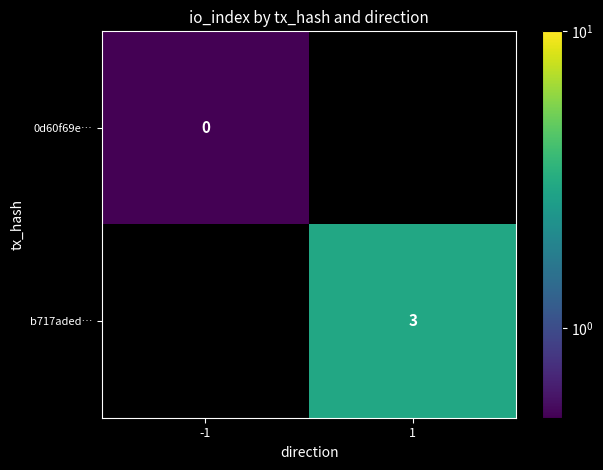

True or false: b717aded… has a value of 3.0 at 1.

True